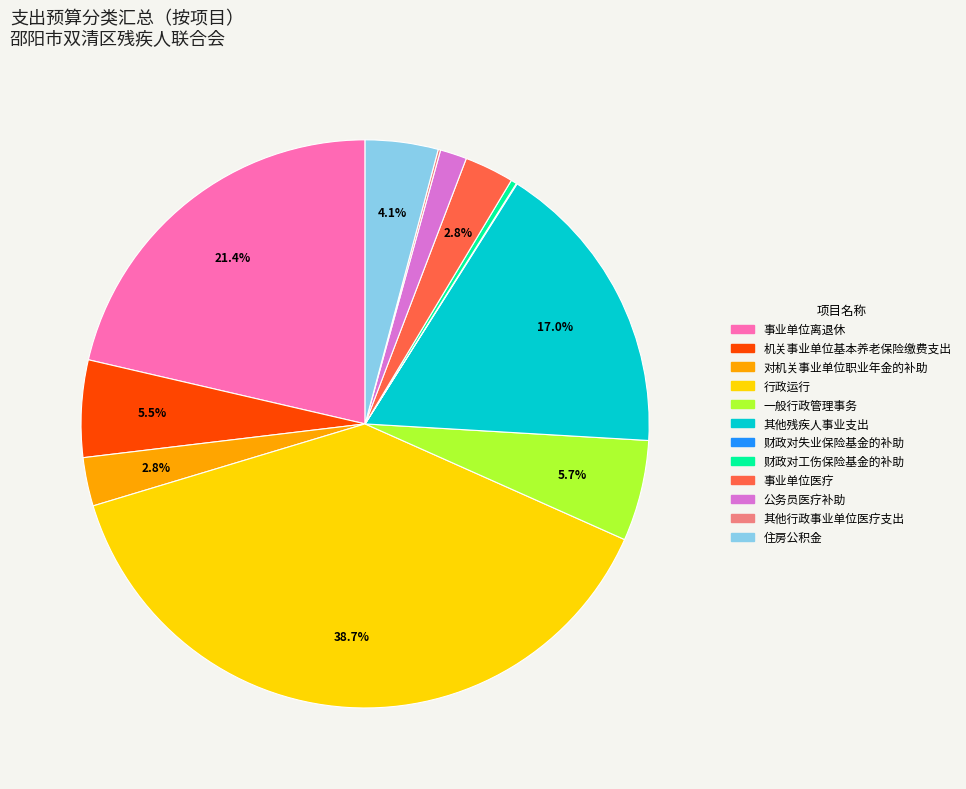

Does 事业单位离退休 represent more than half of the total?

No